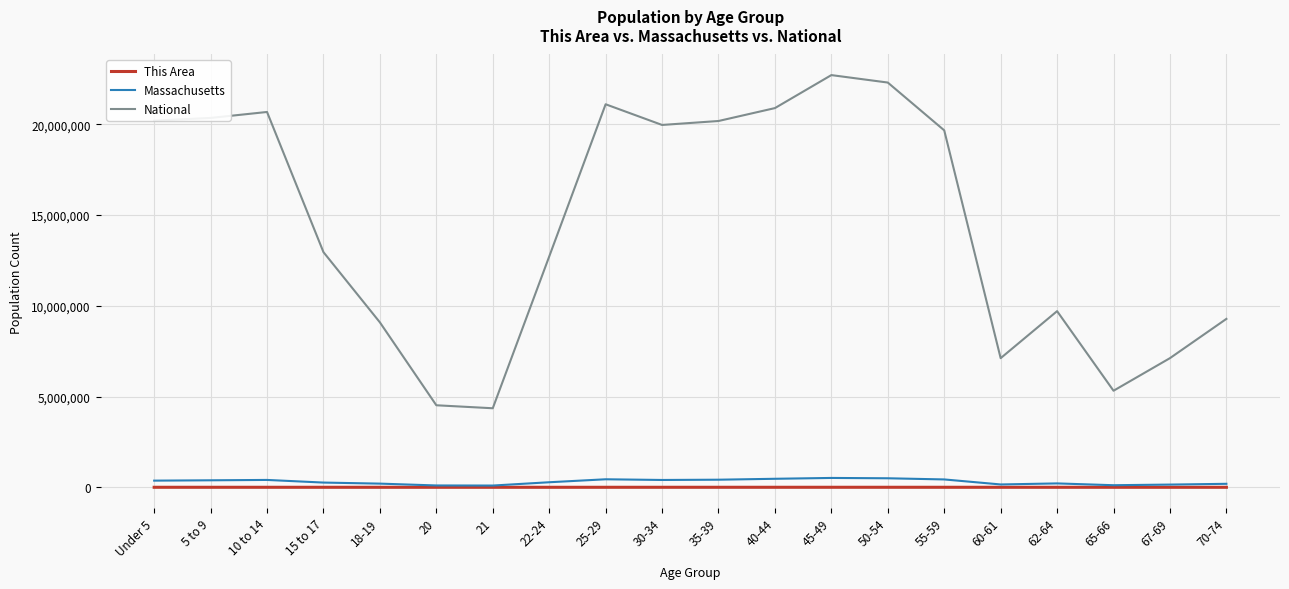

How many lines are shown in the chart?

3